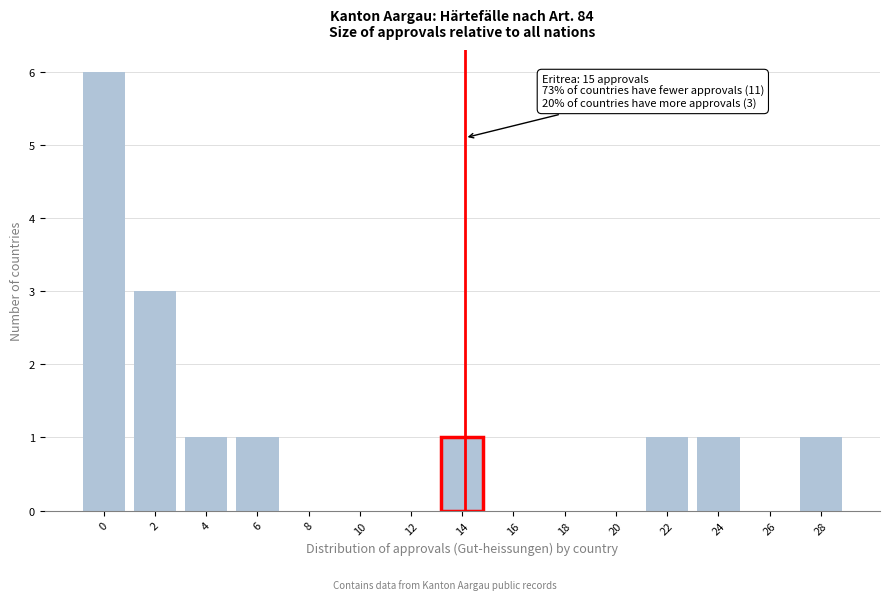

Reading right to left, extract all data points from this chart.

28=1	26=0	24=1	22=1	20=0	18=0	16=0	14=1	12=0	10=0	8=0	6=1	4=1	2=3	0=6